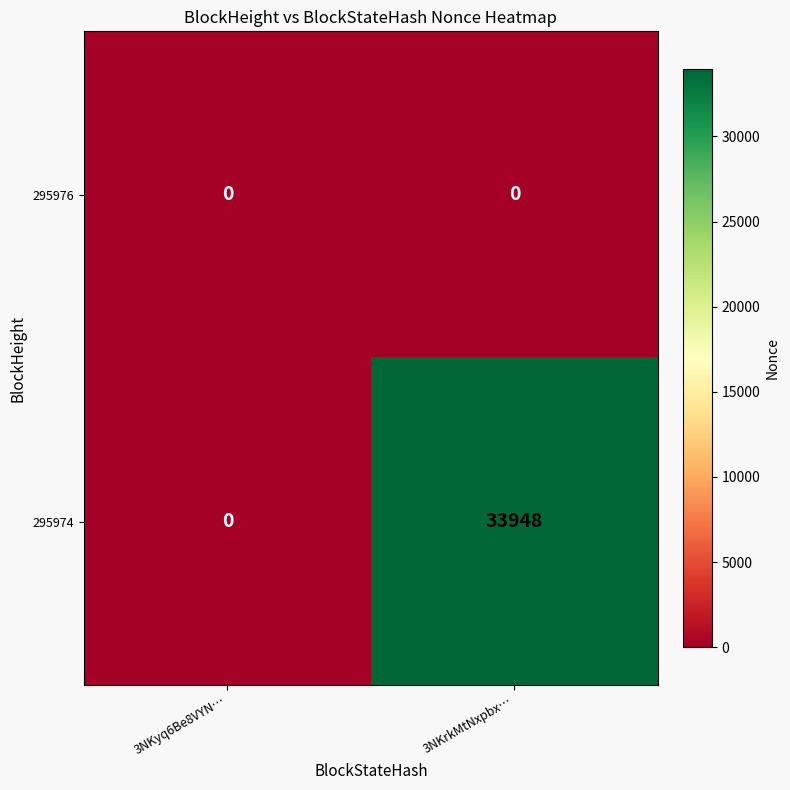

Which series has the largest range (max minus min)?

295974